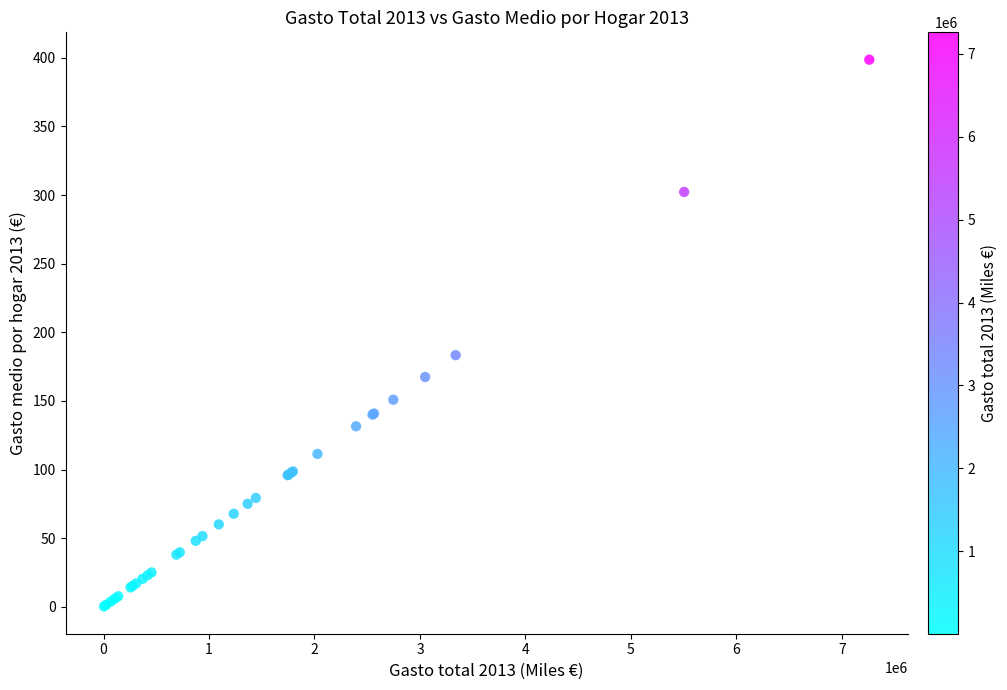

What Y value in the scatter plot is closest to 199?

183.3